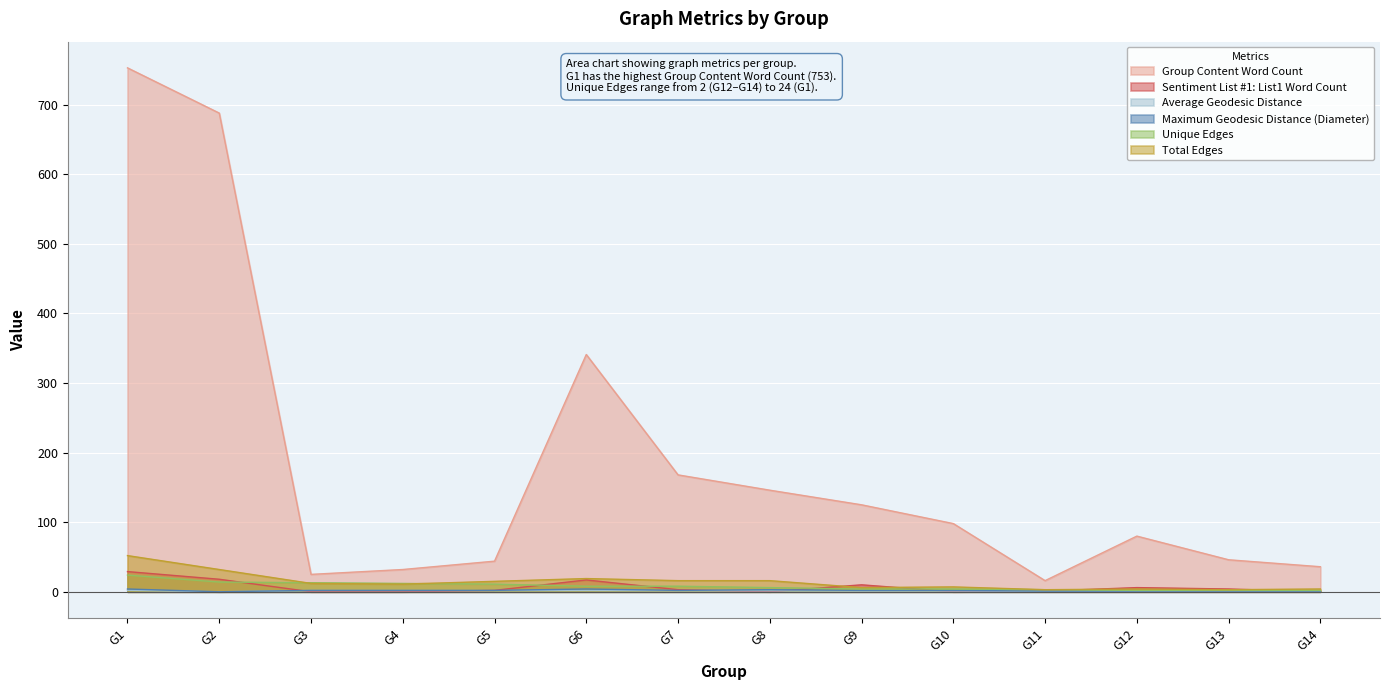

What is the minimum value for Total Edges?

3.0